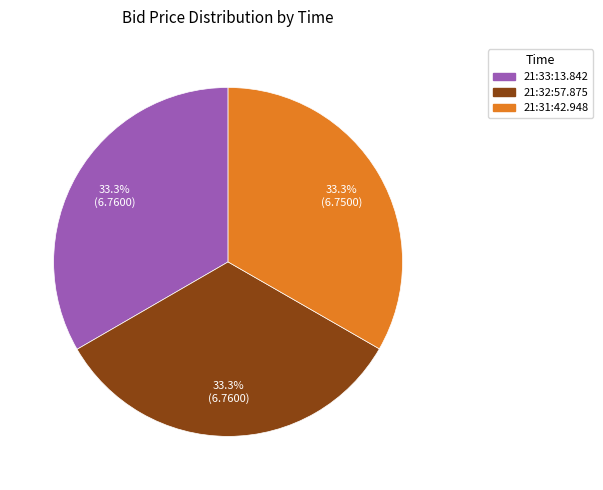

What is the ratio of the value at 21:31:42.948 to the value at 21:33:13.842?

1.0